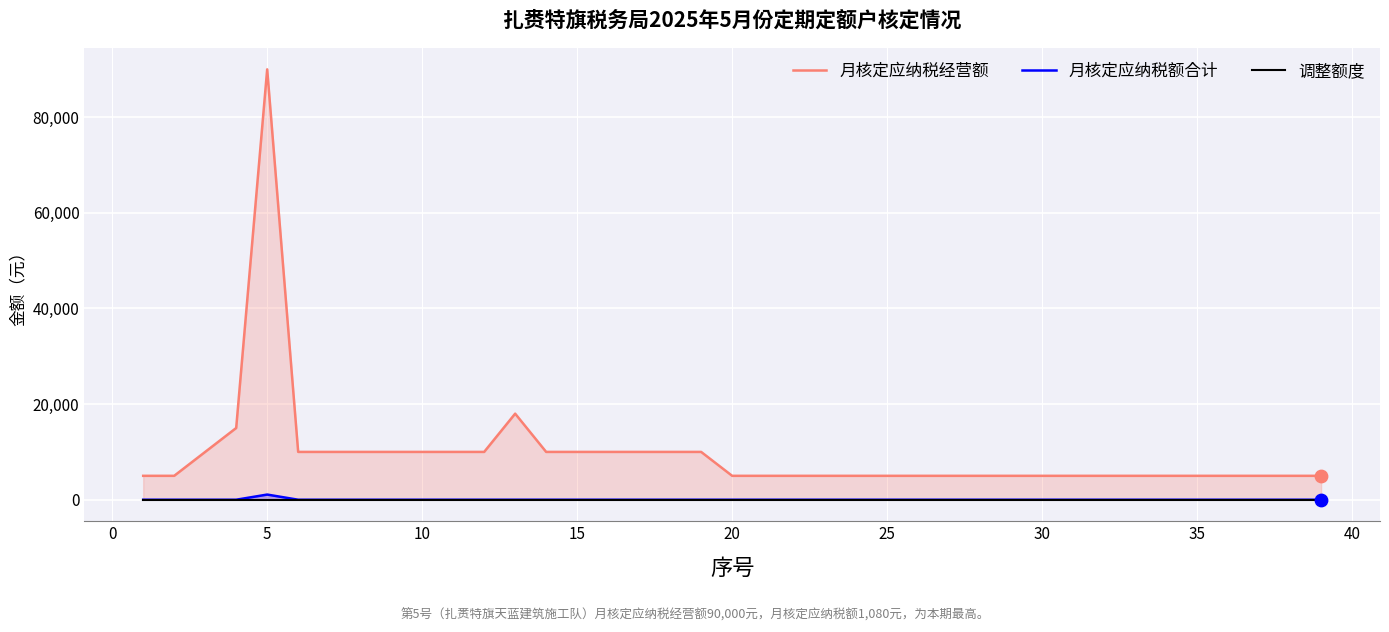

At how many categories does at least one series exceed 69826?

1